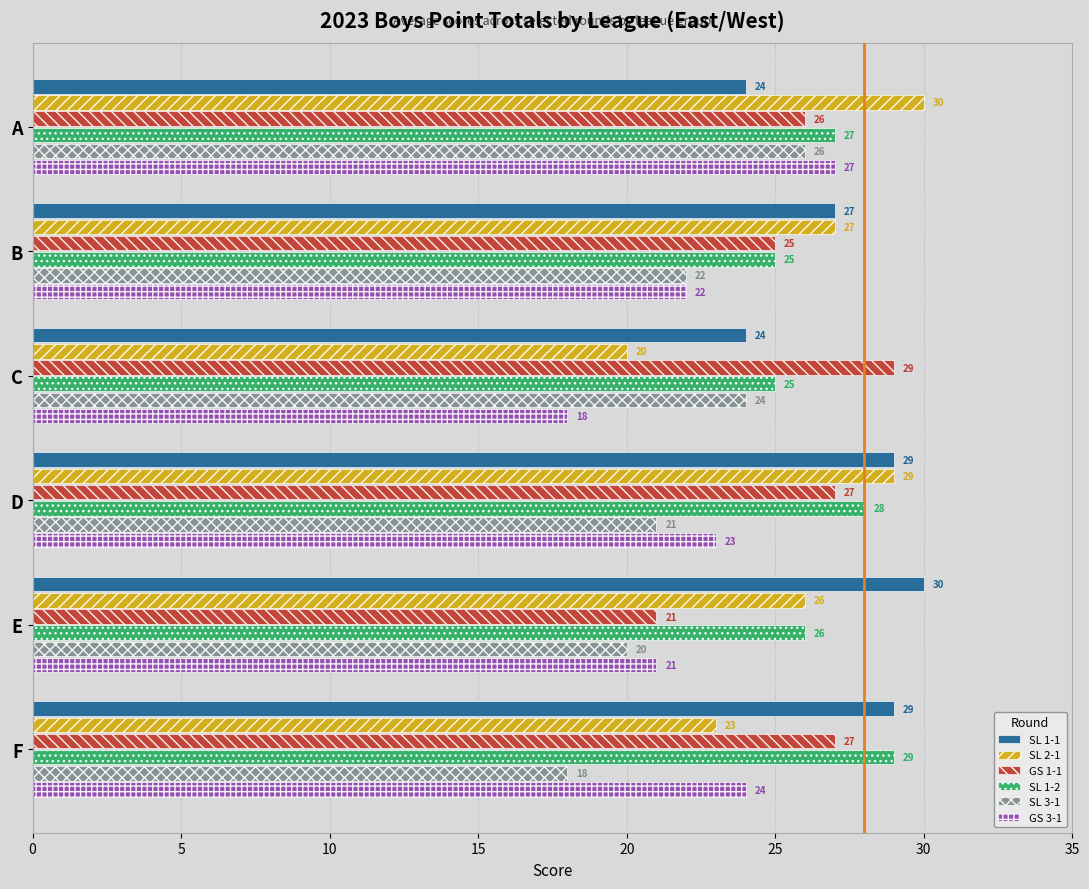

True or false: GS 3-1 has a value of 27 at A.

True